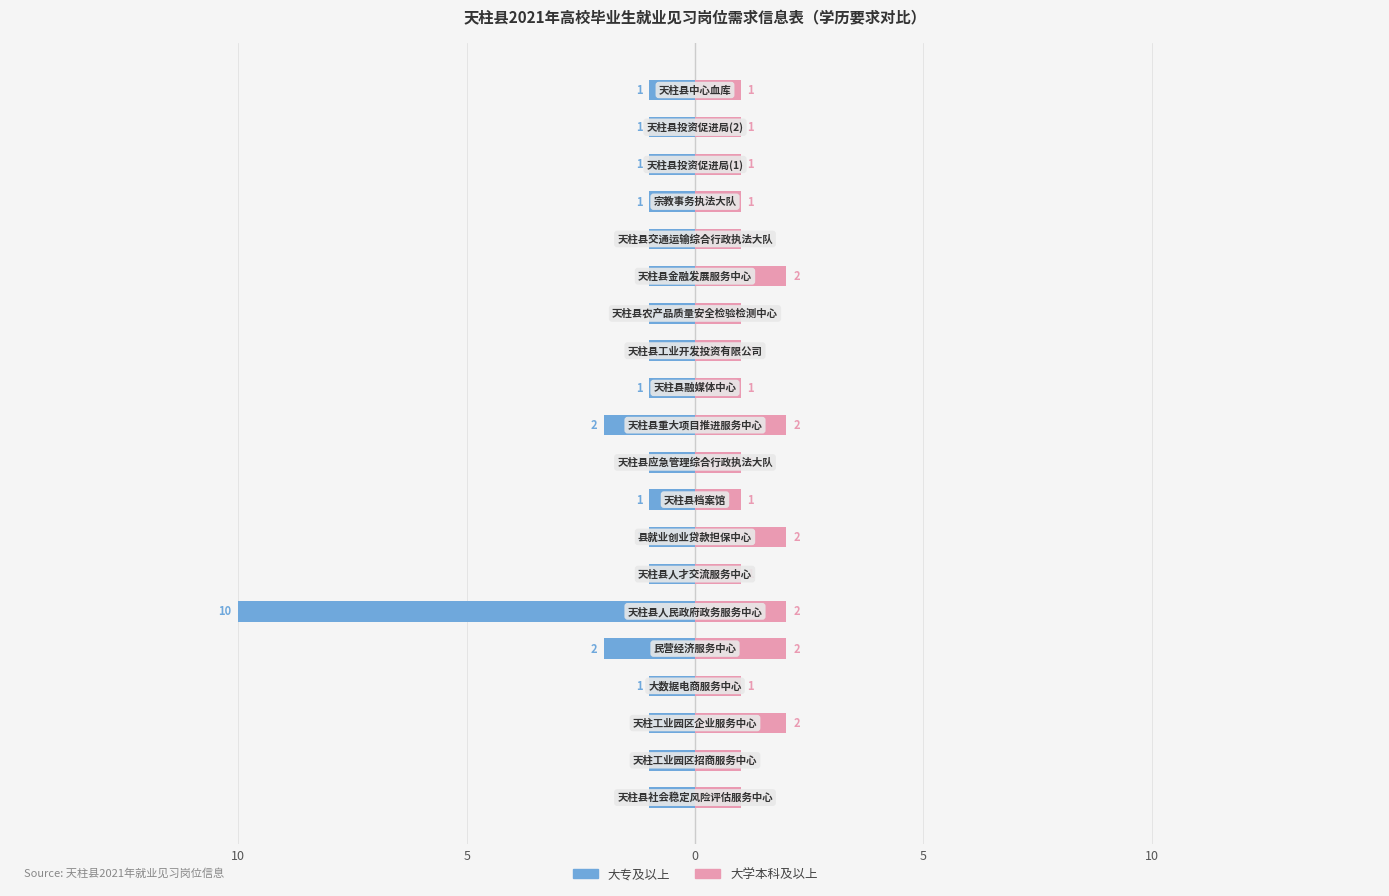

Count the 大学本科及以上 values in the range 1 to 2.

20